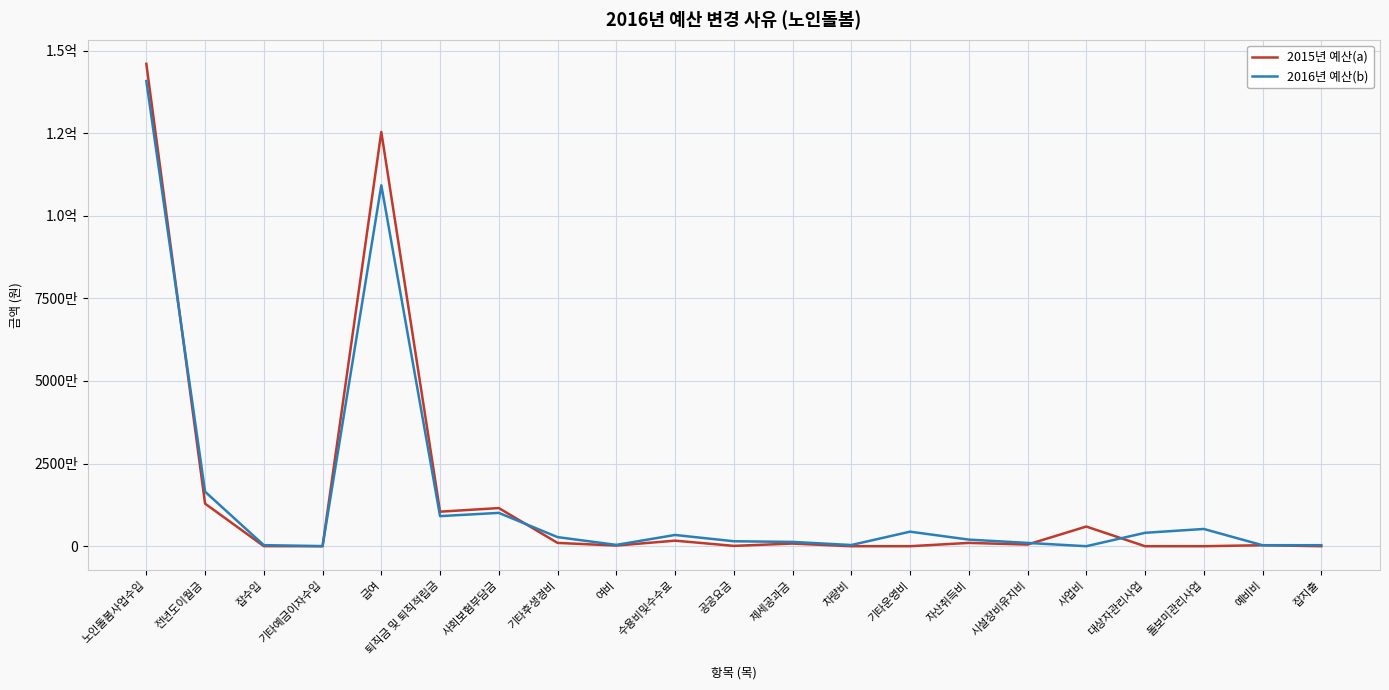

Reading left to right, list all the values displayed in this chart.

2015년 예산(a): 노인돌봄사업수입=145979240	전년도이월금=12888574	잡수입=20186	기타예금이자수입=0	급여=125367480	퇴직금 및 퇴직적립금=10447290	사회보험부담금=11543550	기타후생경비=1000000	여비=200000	수용비및수수료=1680000	공공요금=100000	제세공과금=800000	차량비=0	기타운영비=0	자산취득비=1000000	시설장비유지비=500000	사업비=5950000	대상자관리사업=0	돌보미관리사업=0	예비비=299680	잡지출=0
2016년 예산(b): 노인돌봄사업수입=140767200	전년도이월금=16500000	잡수입=320800	기타예금이자수입=20000	급여=109227840	퇴직금 및 퇴직적립금=9102320	사회보험부담금=10086550	기타후생경비=2750000	여비=400000	수용비및수수료=3400000	공공요금=1500000	제세공과금=1300000	차량비=360000	기타운영비=4400000	자산취득비=2000000	시설장비유지비=1000000	사업비=0	대상자관리사업=4055000	돌보미관리사업=5220000	예비비=300000	잡지출=306290